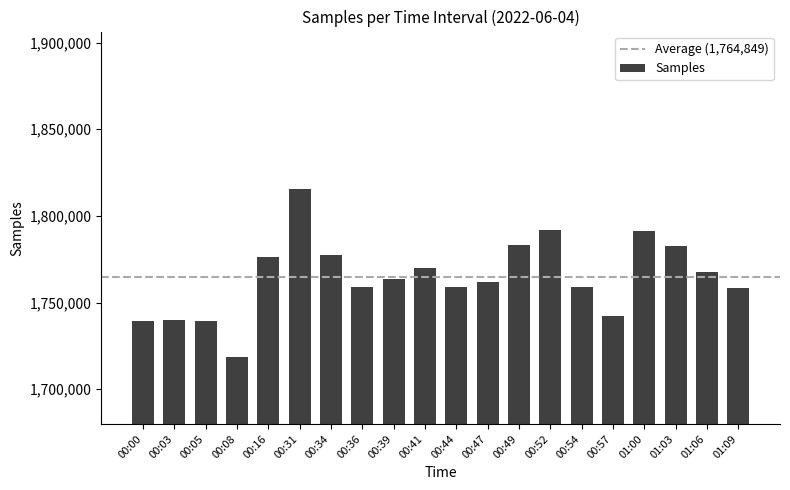

Read the value at 00:05, to the nearest 50.

1739650